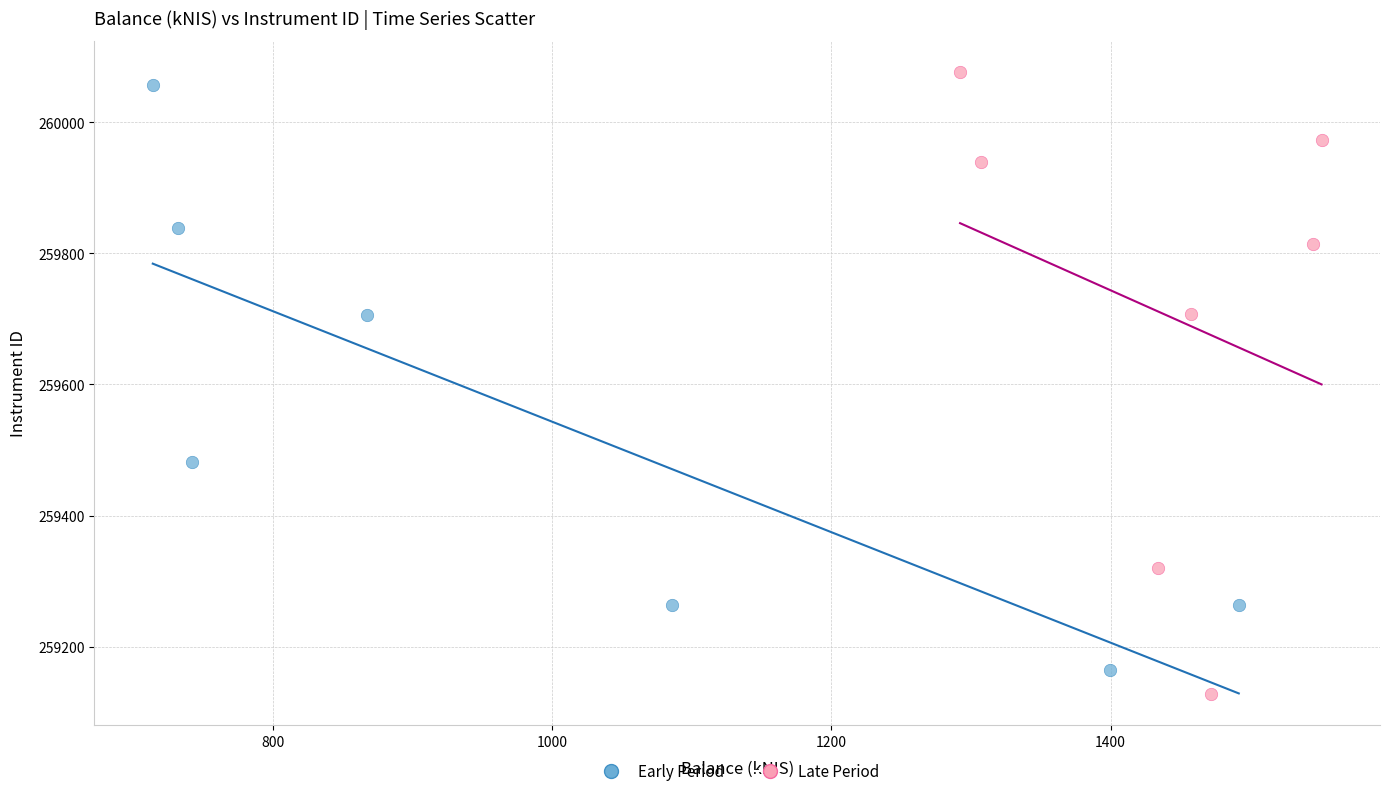

Which series reaches the minimum Y coordinate?

Late Period